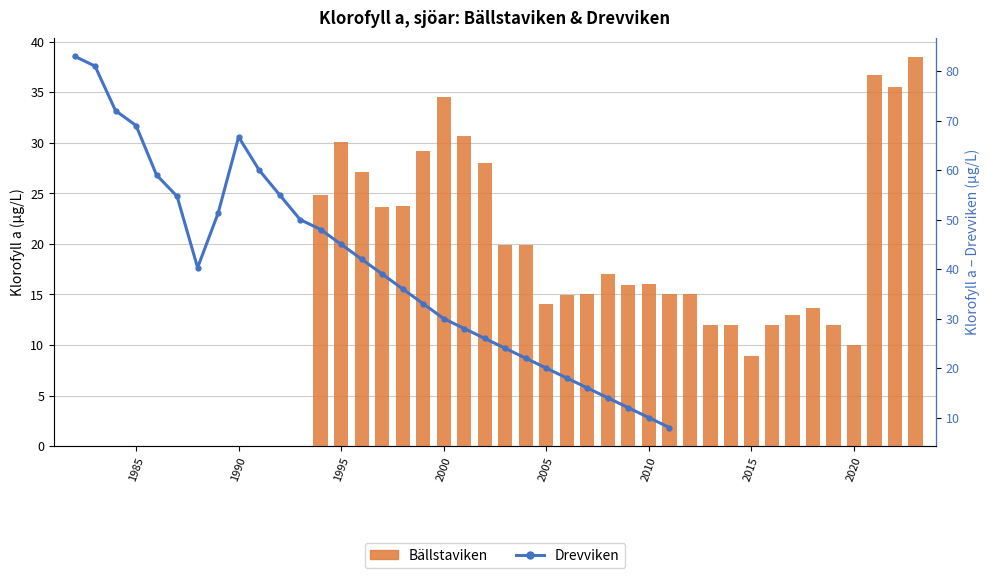

What are all the series names shown in the legend?

Bällstaviken, Drevviken